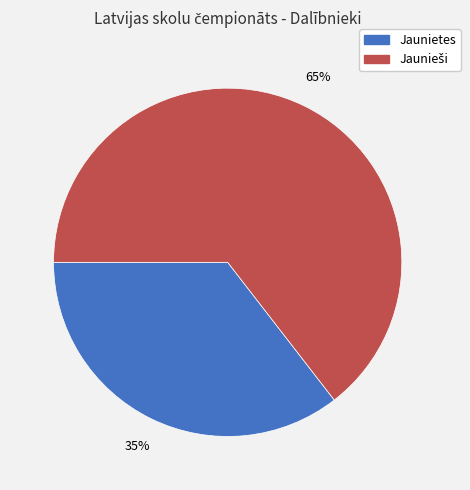

To the nearest percent, what is the average slice percentage?

50%